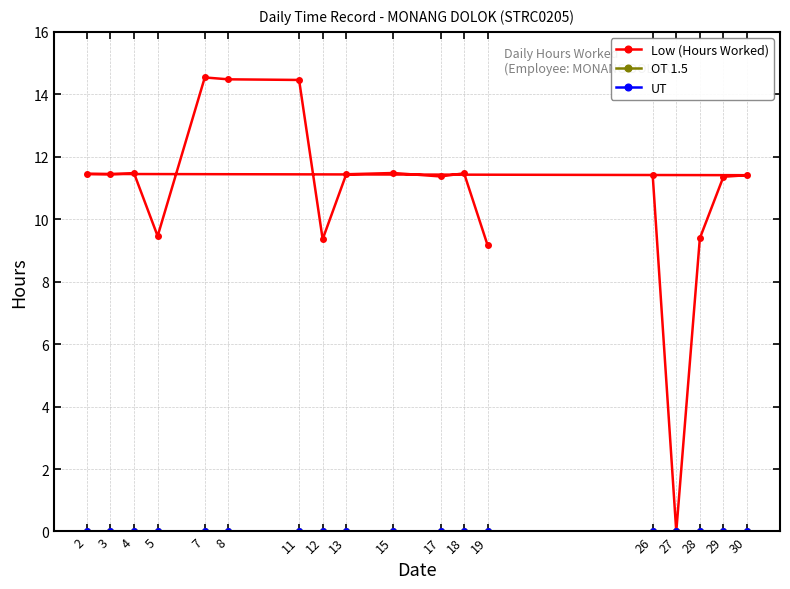

Is it true that Low (Hours Worked) equals 0.0 at 27?

True